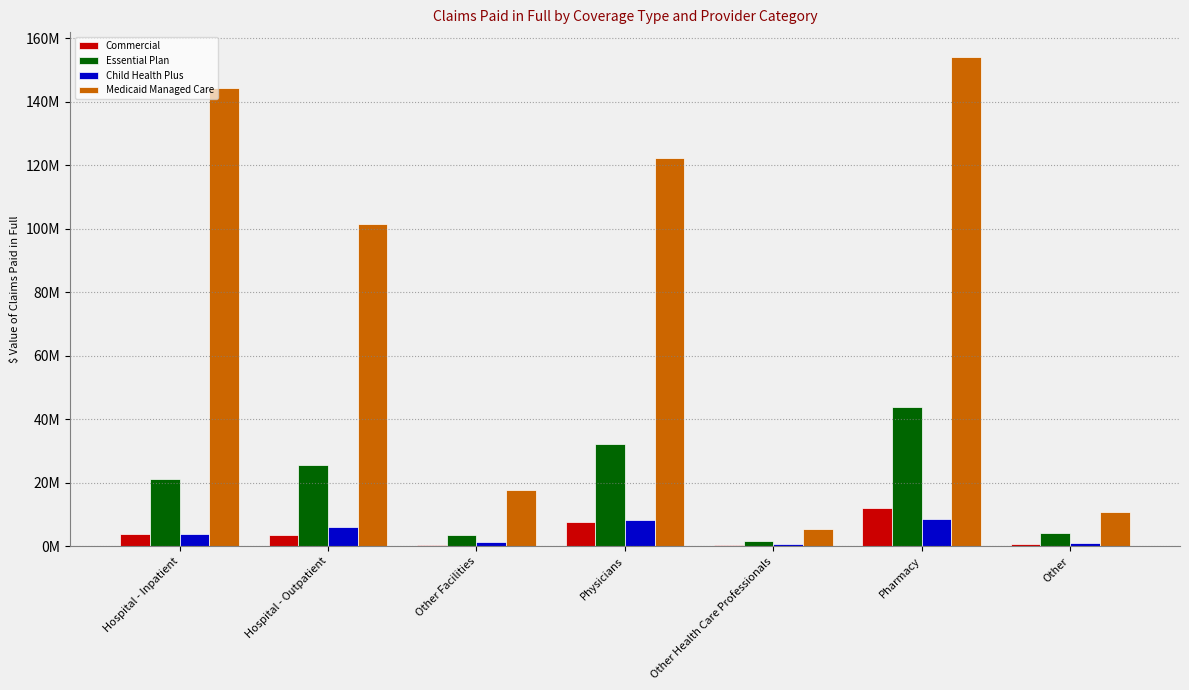

What position from the right is Other Facilities?

5